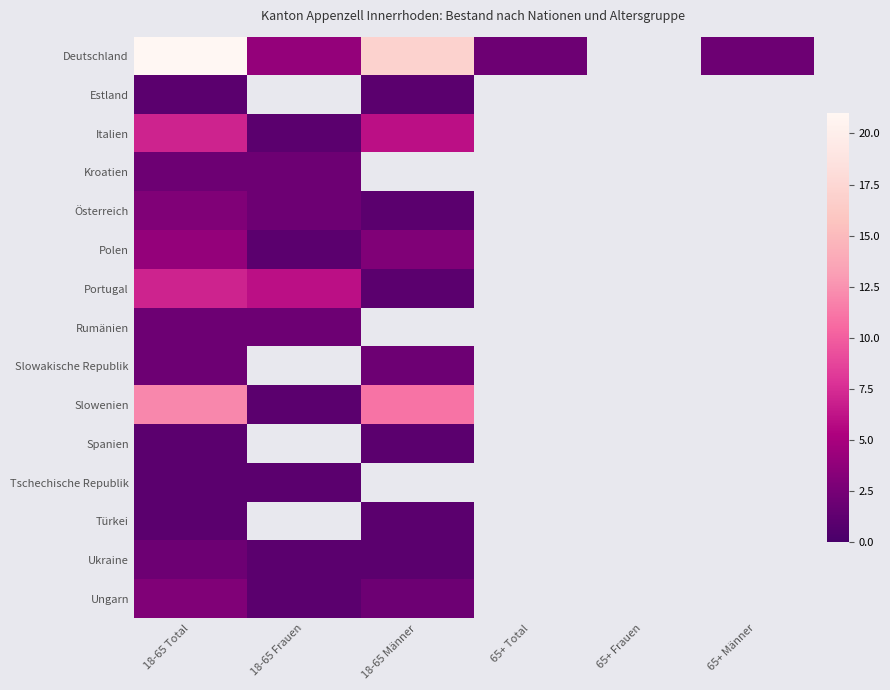

Which series has the widest spread of values?

Deutschland